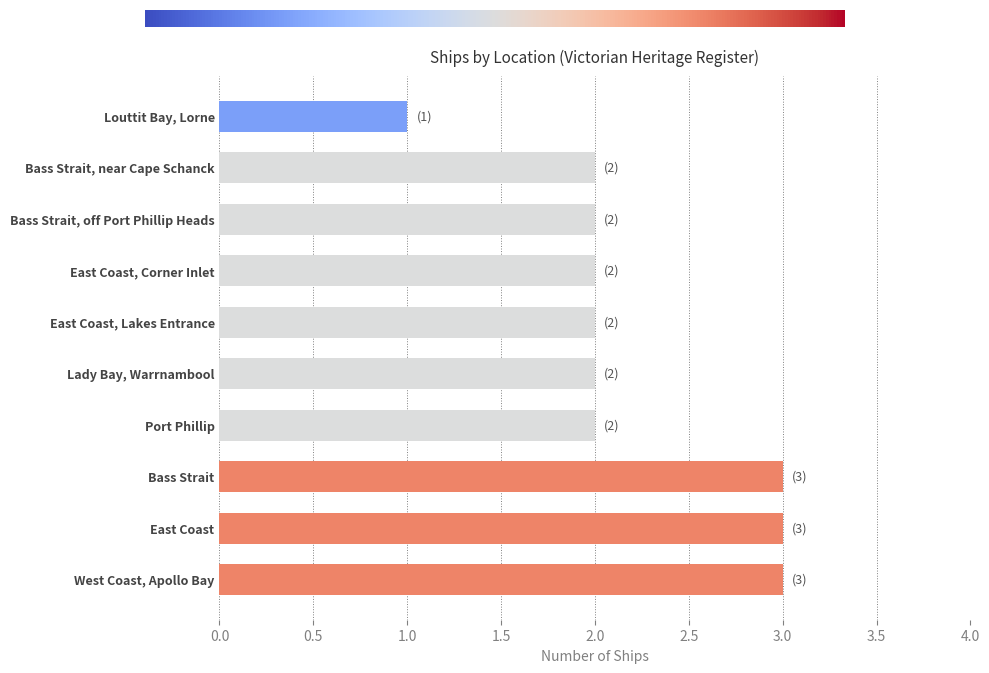

Which label corresponds to the smallest value in the chart?

Louttit Bay, Lorne